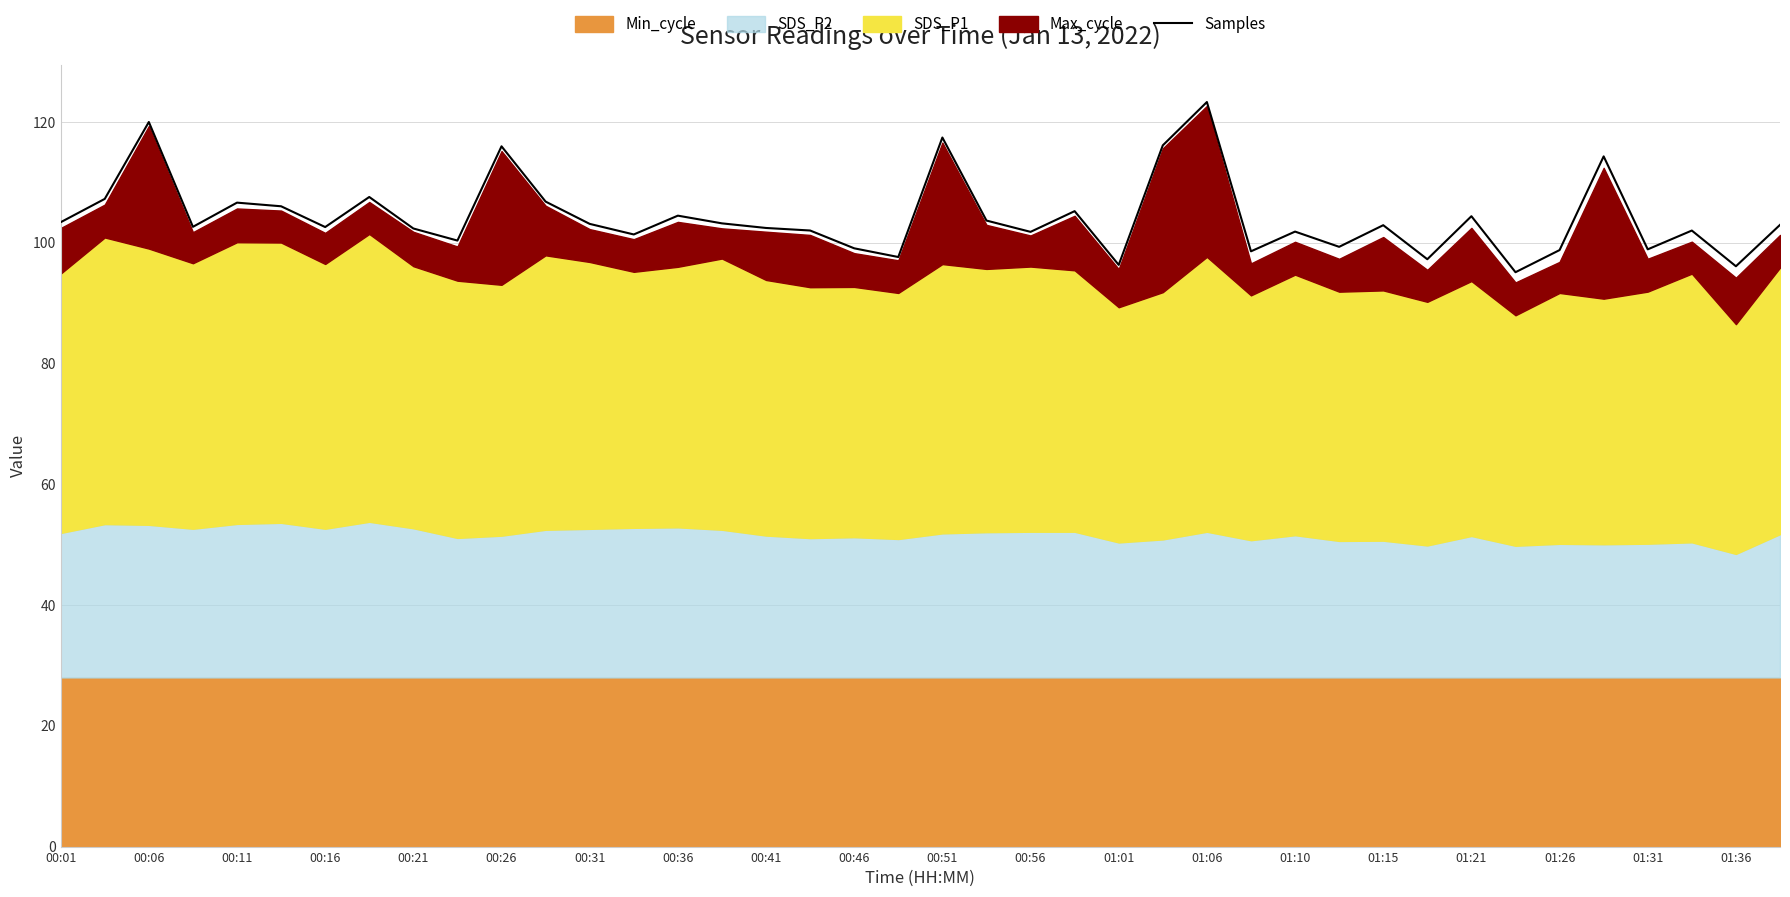

Which category has the highest value in the Samples series?

01:06